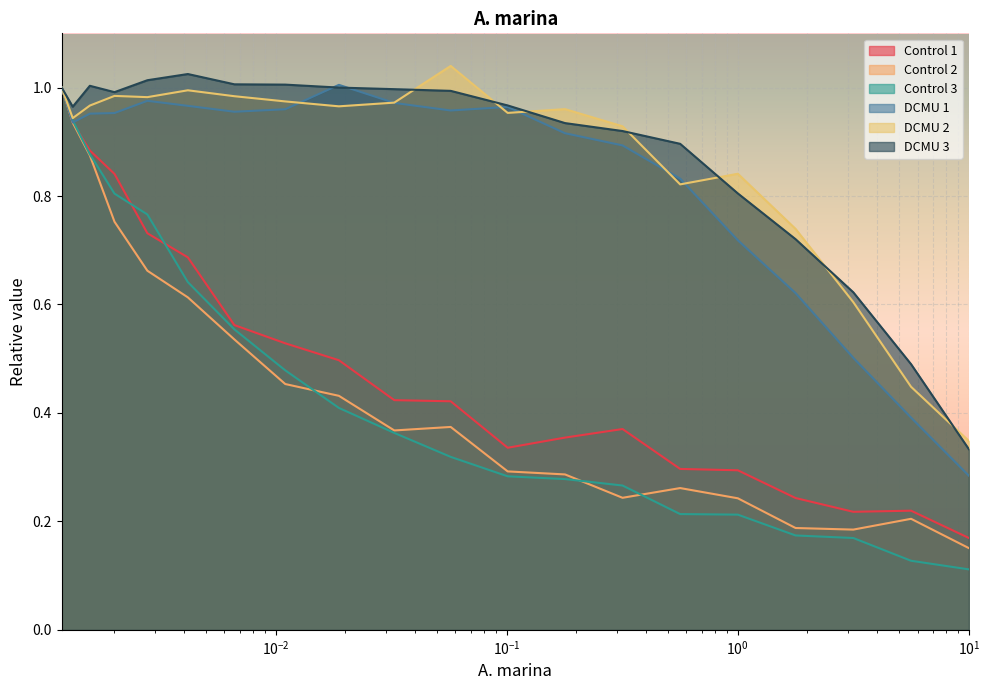

Between 0.0066314 and 0.0187908, which series saw the biggest shift?

Control 3